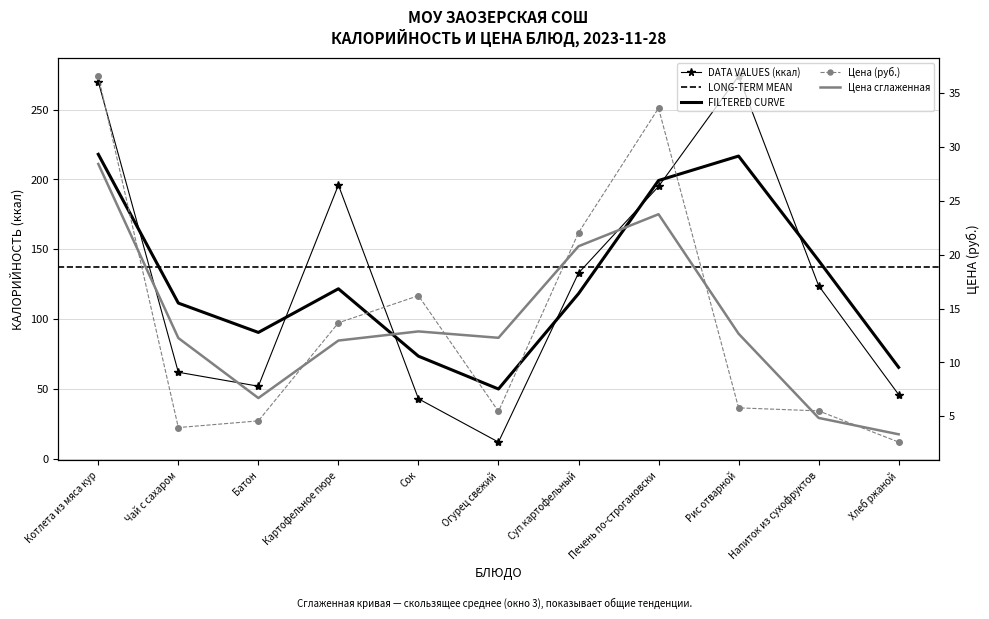

In Цена, how many points are higher than both neighbors (excluding endpoints)?

2